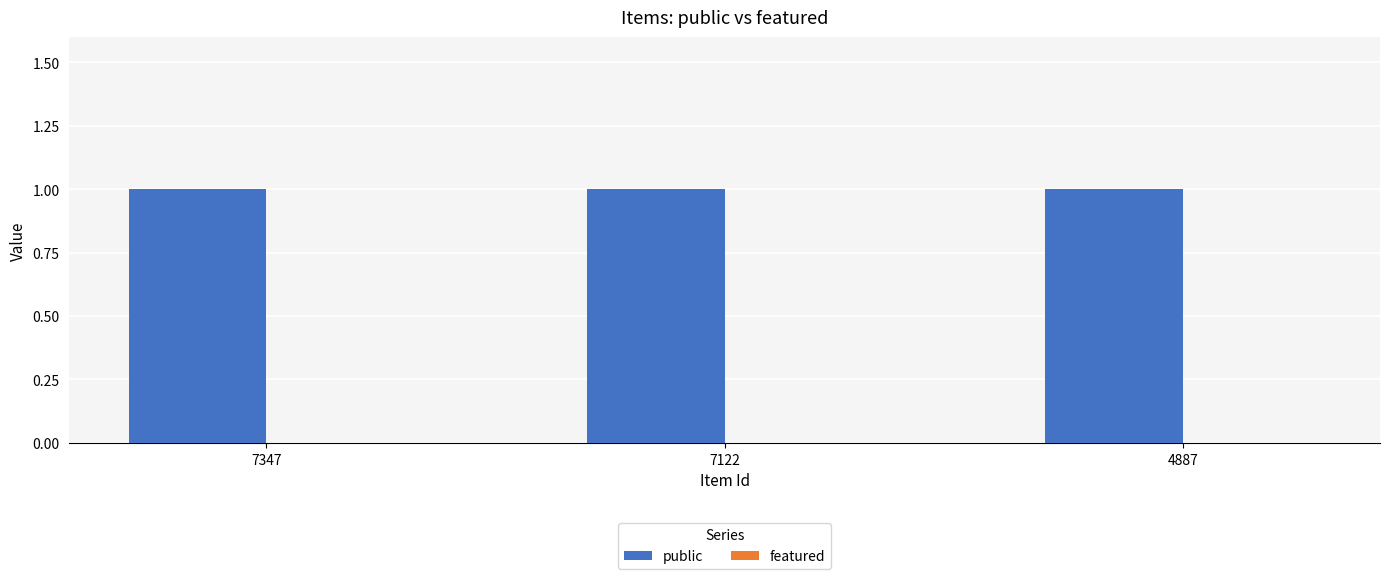

The featured series shows 0 at 7347. True or false?

True